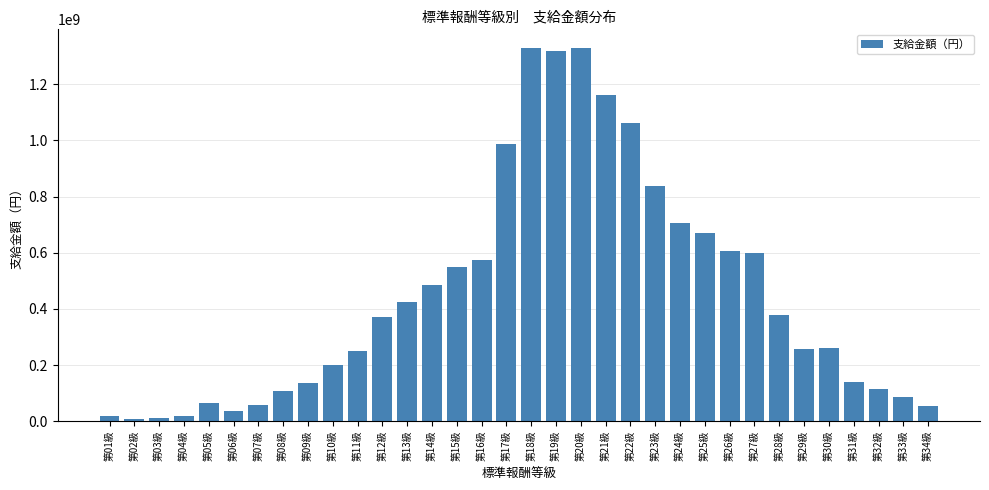

What is the average value?

447078467